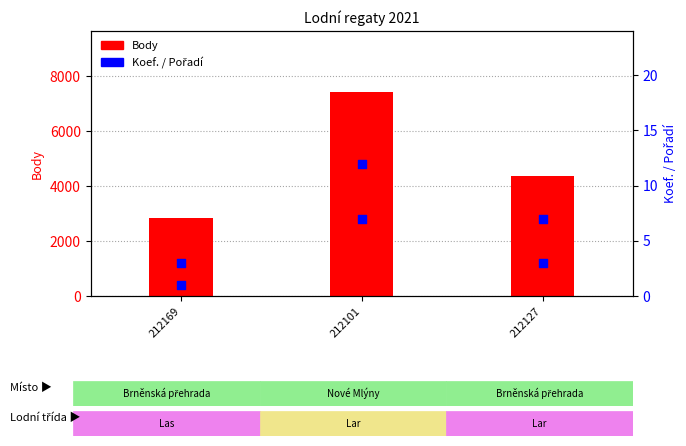

Is the value of Koef. at 212101 greater than the value of Body at 212101?

No